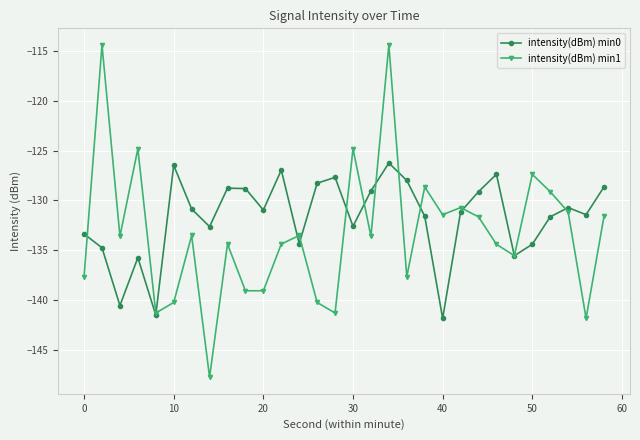

True or false: intensity(dBm) min0 has more than 0 points higher than both neighbors.

True